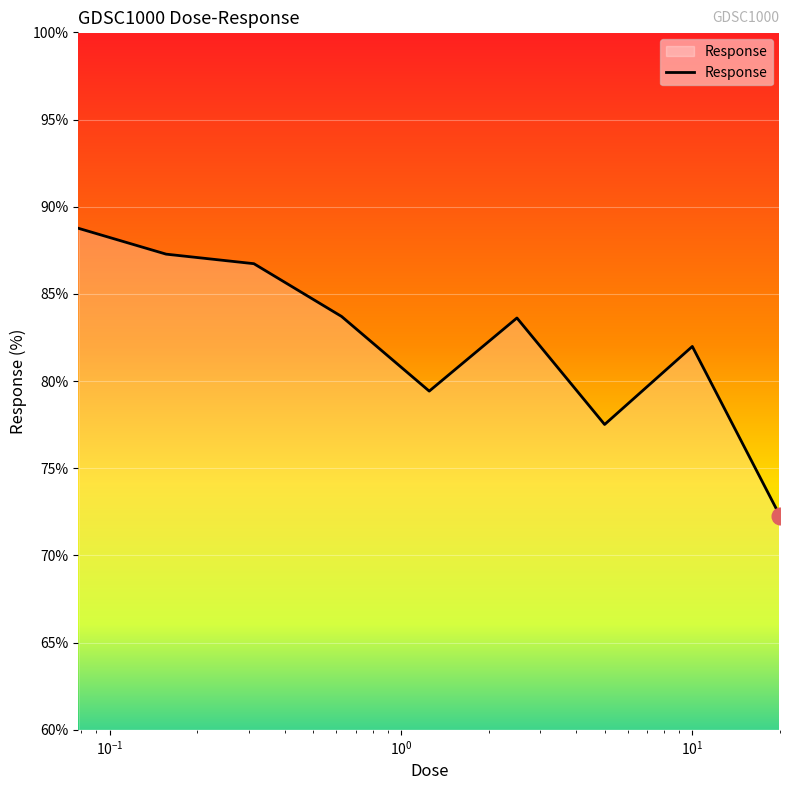

What is the minimum value shown in the chart?

72.3